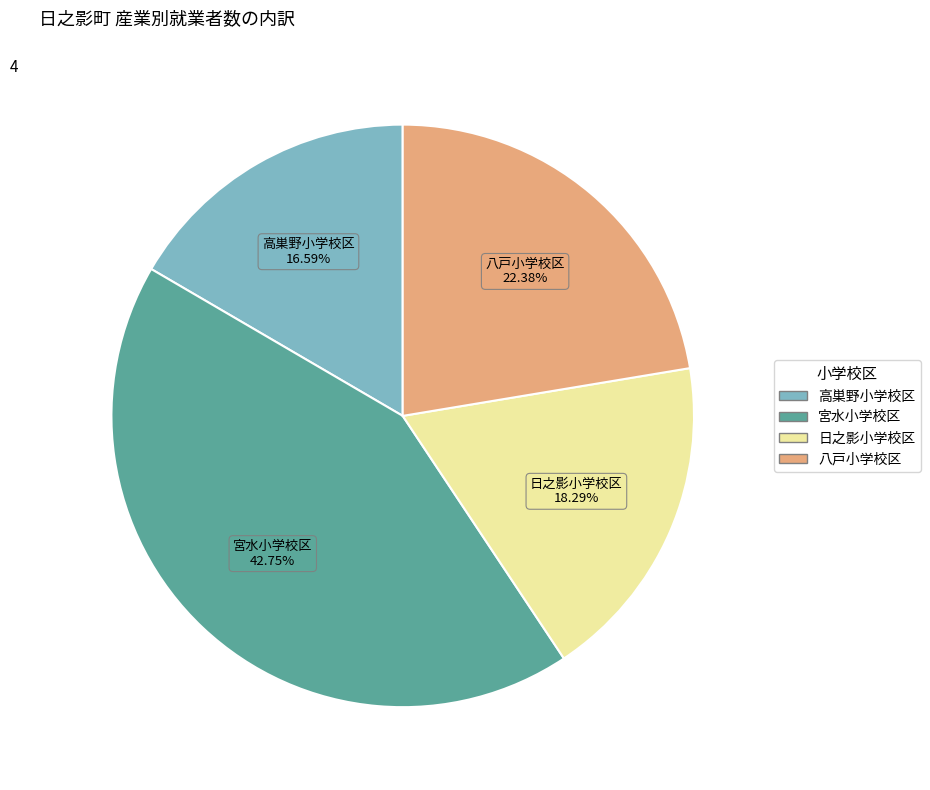

To the nearest percent, what is the difference between the 高巣野小学校区 and 八戸小学校区 slice percentages?

6%